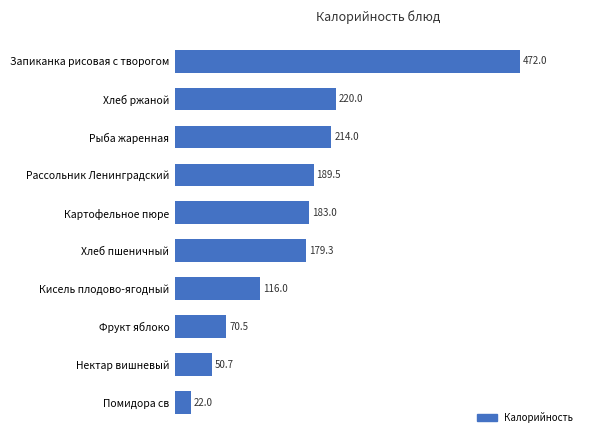

What is the difference between the values at Рассольник Ленинградский and Кисель плодово-ягодный?

73.5